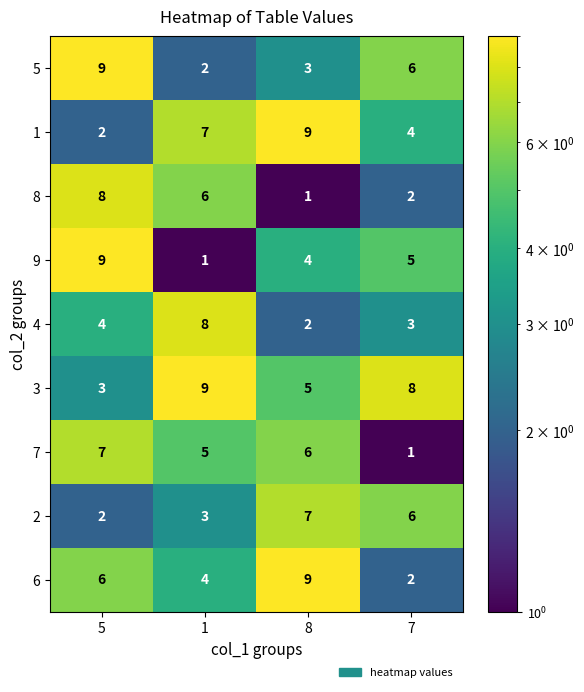

What is the difference between the highest and lowest values at 8?

8